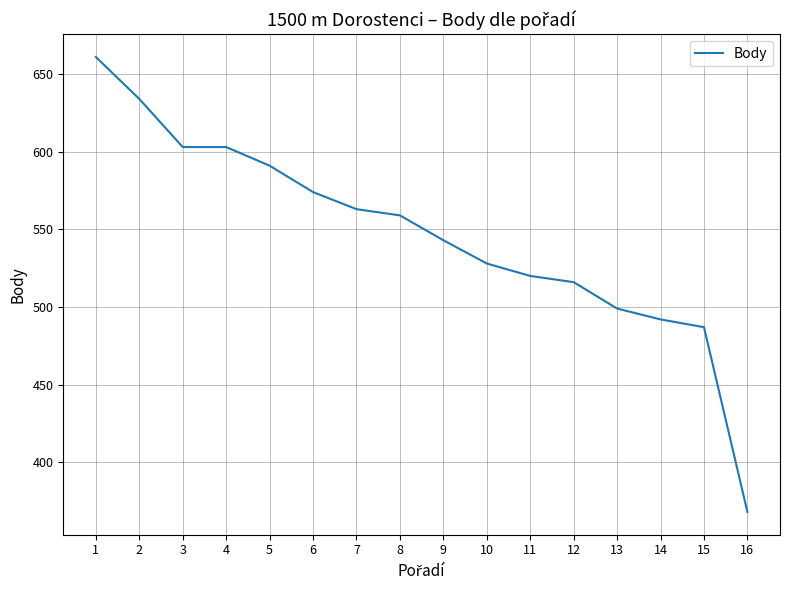

What is the difference between the values at 8 and 2?

75